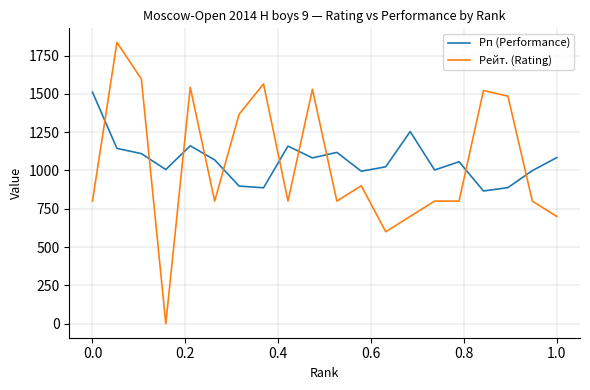

At how many categories does at least one series exceed 854?

20